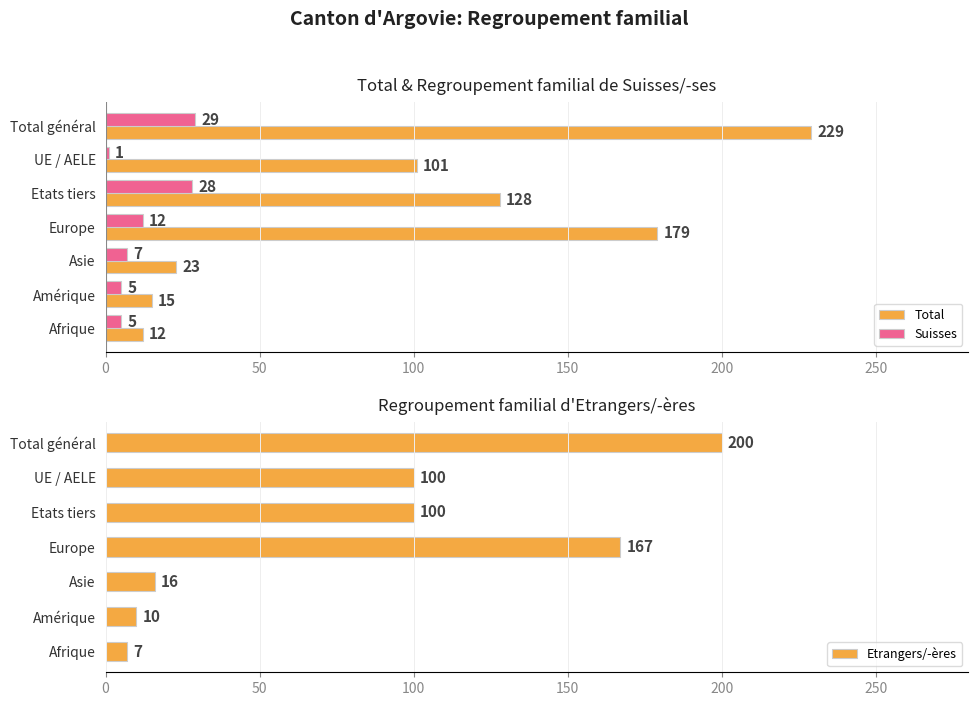

Reading right to left, list all the values displayed in this chart.

Total: 12	15	23	179	128	101	229
Suisses: 5	5	7	12	28	1	29
Etrangers/-ères: 7	10	16	167	100	100	200